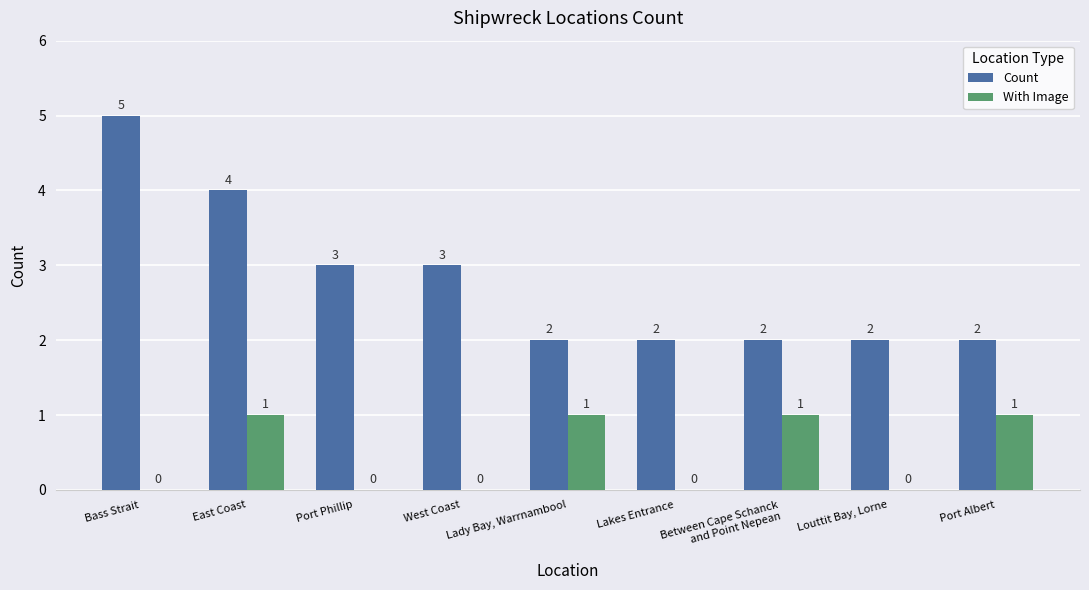

What is the total value across all series at Lady Bay, Warrnambool?

3